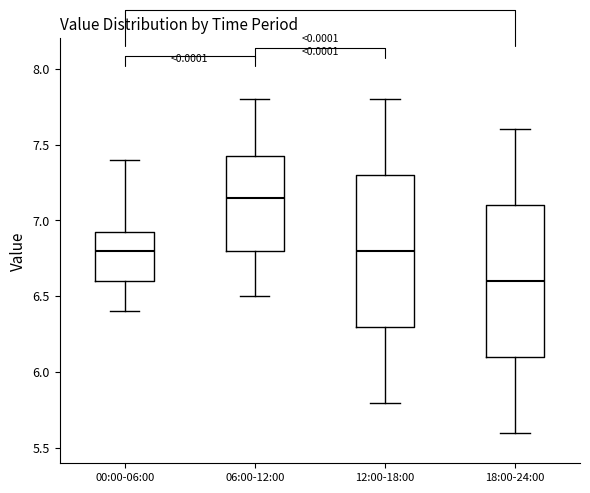

Reading left to right, read every box against the y-axis: the position of its median line, the range the box covers, and the ends of its whiskers. The values are not printed on the chart, so give them approximately, as read against the axis.

00:00-06:00: median 6.80, box 6.60 to 6.95, whiskers 6.40 to 7.40
06:00-12:00: median 7.15, box 6.80 to 7.45, whiskers 6.50 to 7.80
12:00-18:00: median 6.80, box 6.30 to 7.30, whiskers 5.80 to 7.80
18:00-24:00: median 6.60, box 6.10 to 7.10, whiskers 5.60 to 7.60